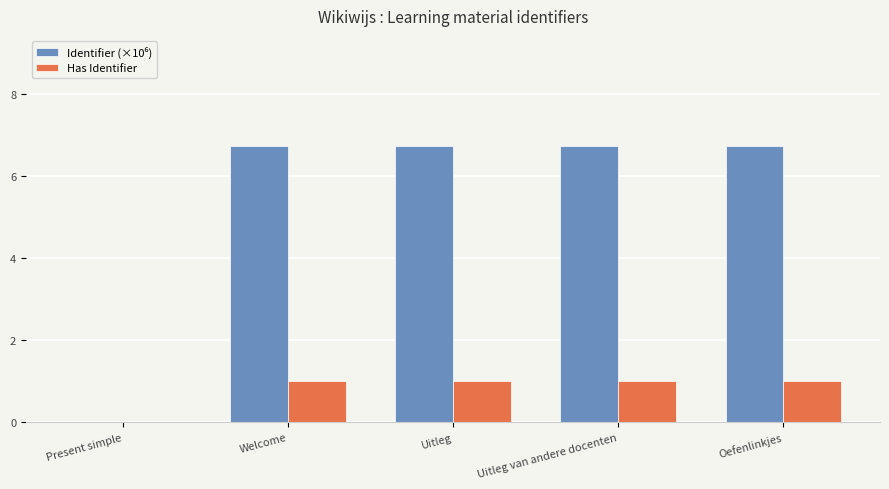

What is the maximum value for Has Identifier?

1.0